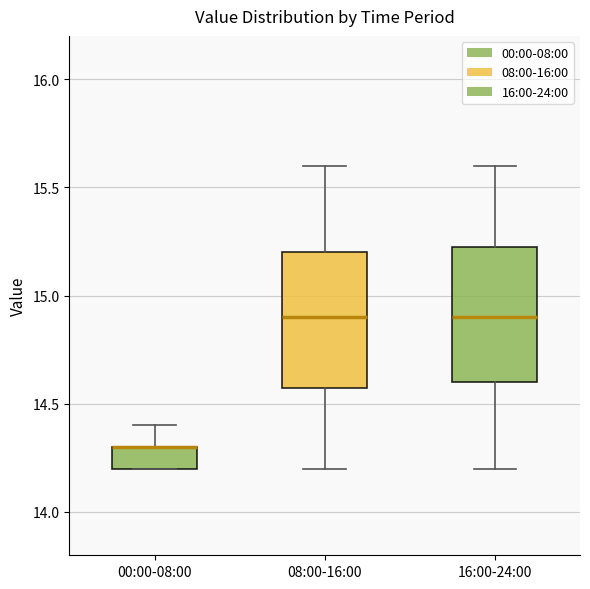

Where does the median line of the box for 16:00-24:00 sit on the y-axis? The values are not printed on the chart, so give them approximately, as read against the axis.

14.90